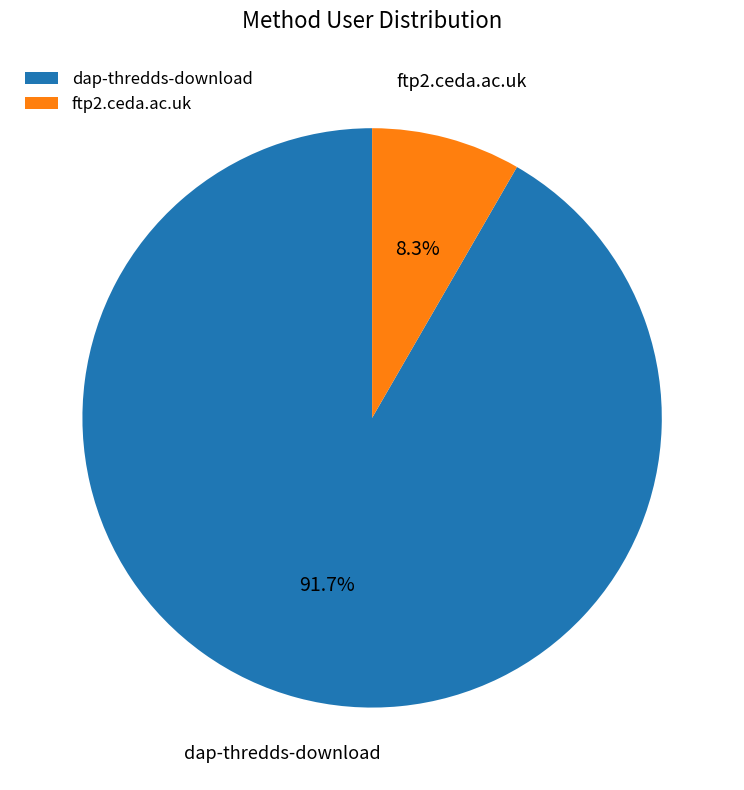

To the nearest percent, what is the difference between the largest and smallest slice percentages?

83%